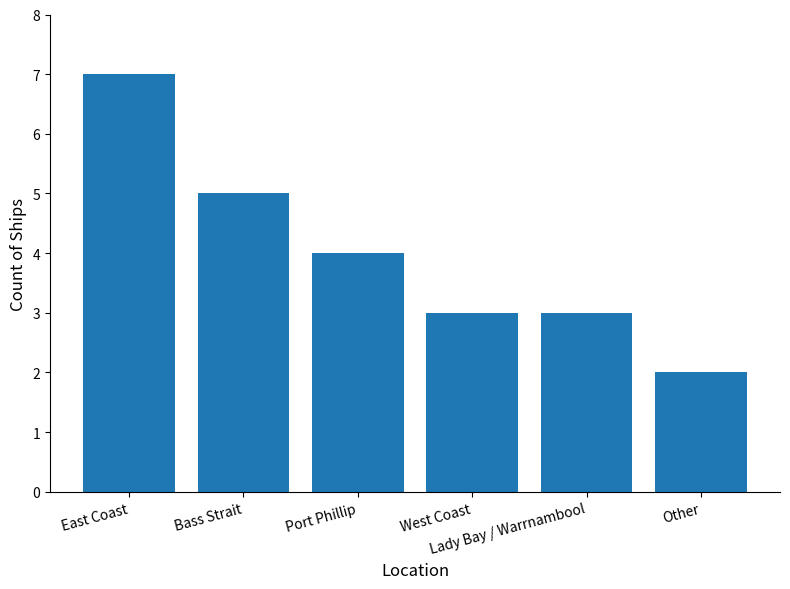

What is the difference between the second highest and second lowest values?

2